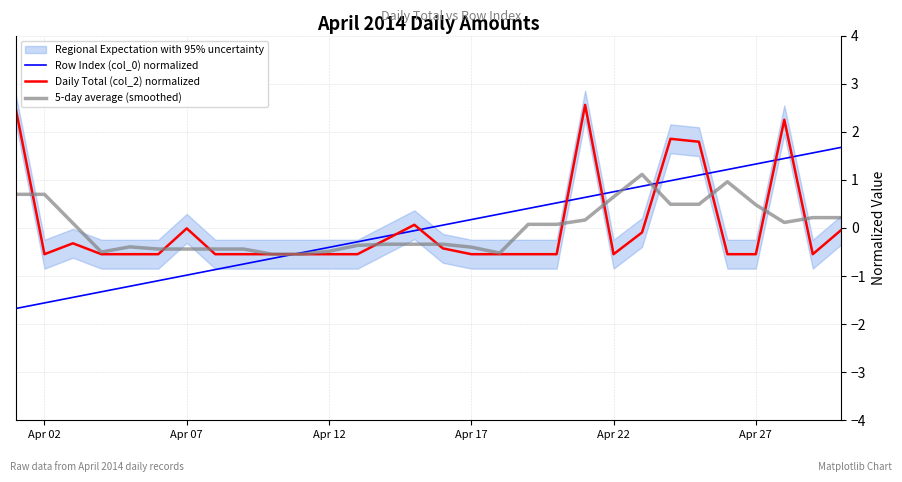

Is it true that Daily Total (col_2) normalized equals -0.1 at Apr 27?

False